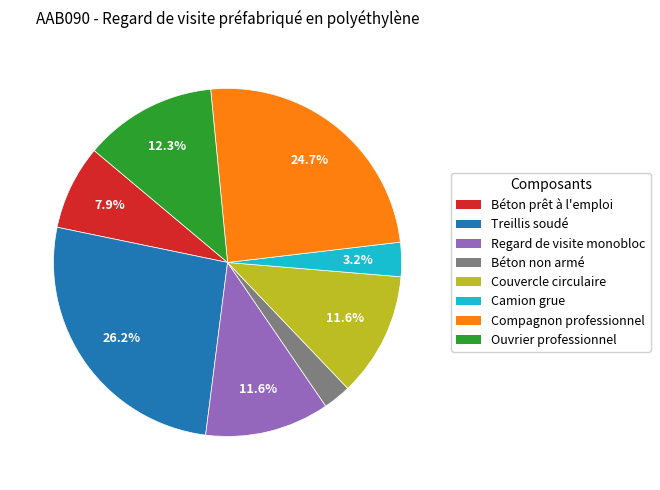

Does any single category account for the majority?

No